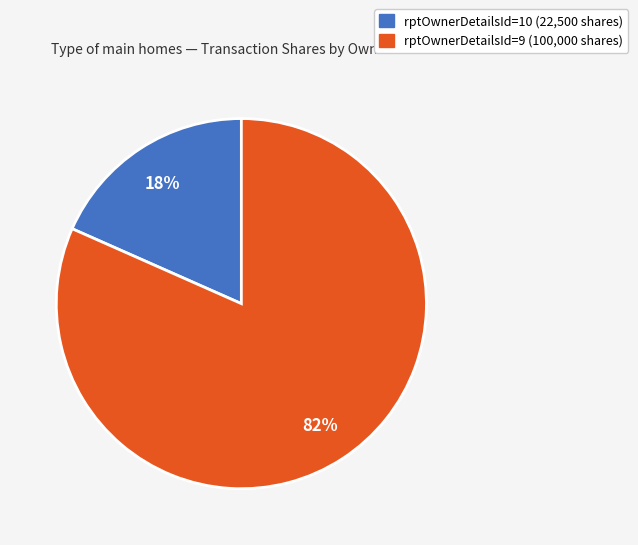

To the nearest percent, what is the average slice percentage?

50%